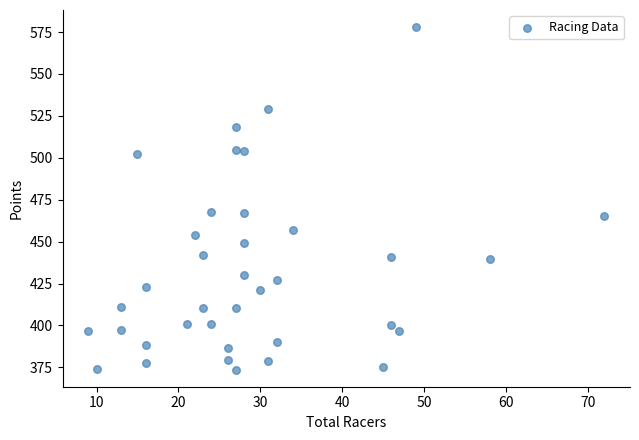

What is the range of X values (max minus min)?

63.0